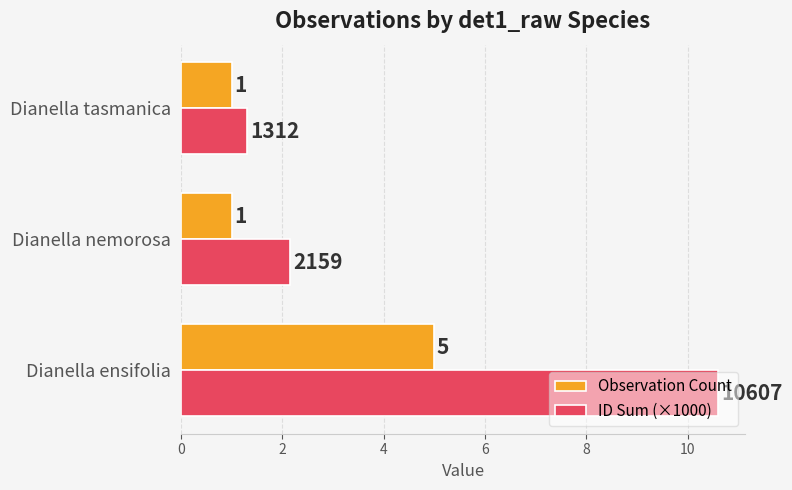

List the series in order of their peak value, highest first.

ID Sum (×1000), Observation Count